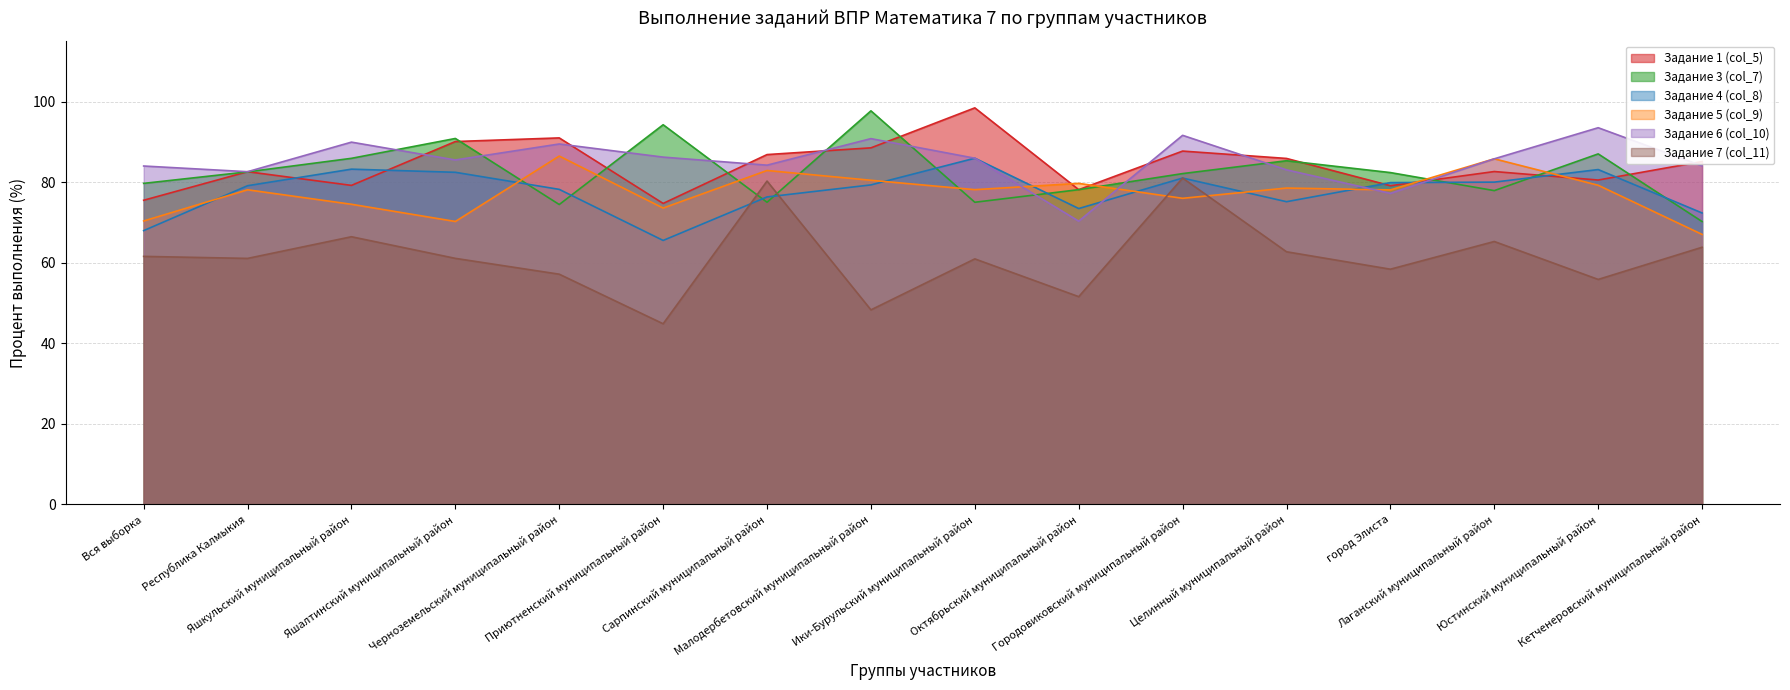

At Черноземельский муниципальный район, list the series in order from largest to smallest.

Задание 1 (col_5), Задание 6 (col_10), Задание 5 (col_9), Задание 4 (col_8), Задание 3 (col_7), Задание 7 (col_11)